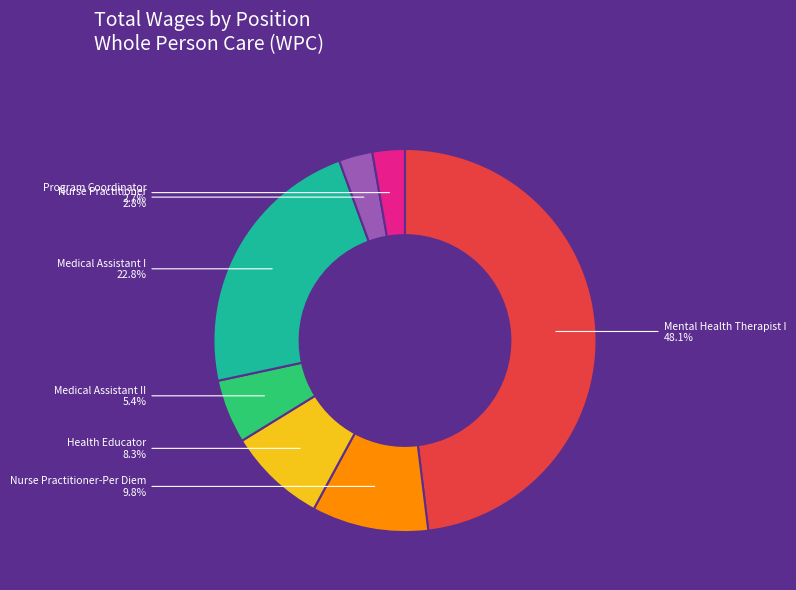

Count the number of slices in the pie.

7